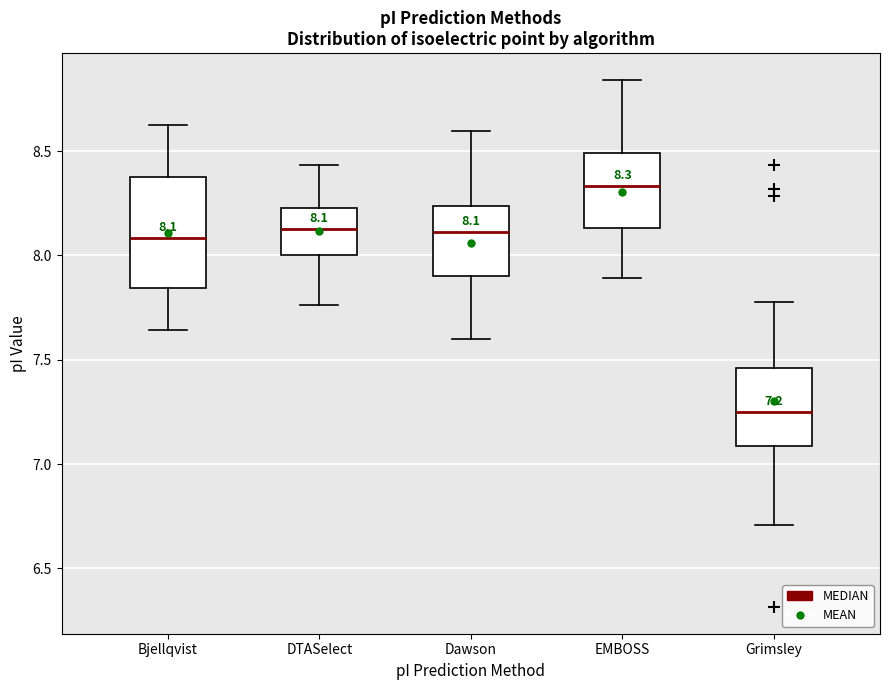

Comparing the boxes themselves (not the whiskers), which one is the tallest?

Bjellqvist